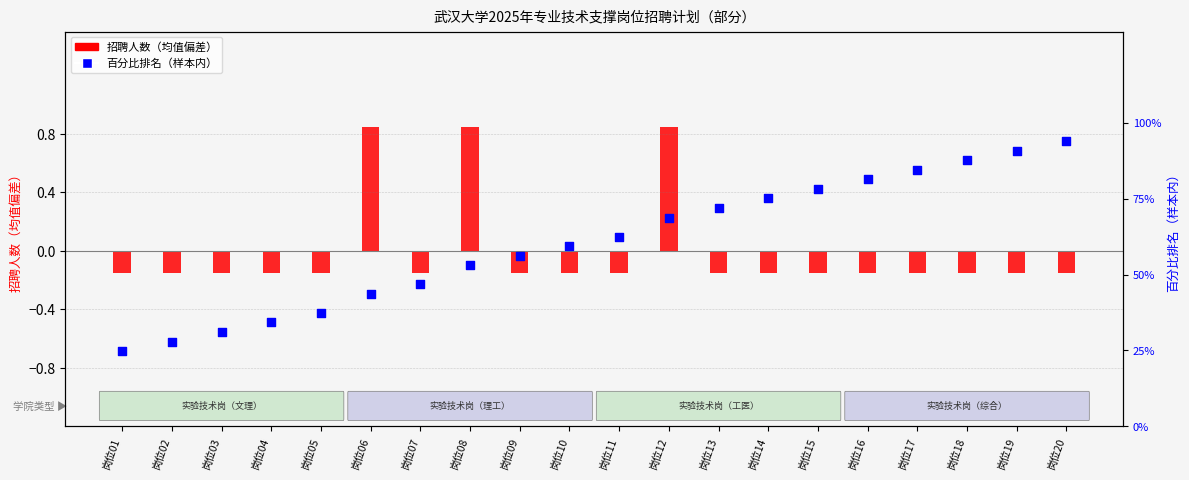

Which series reaches the minimum Y coordinate?

百分比排名（样本内）